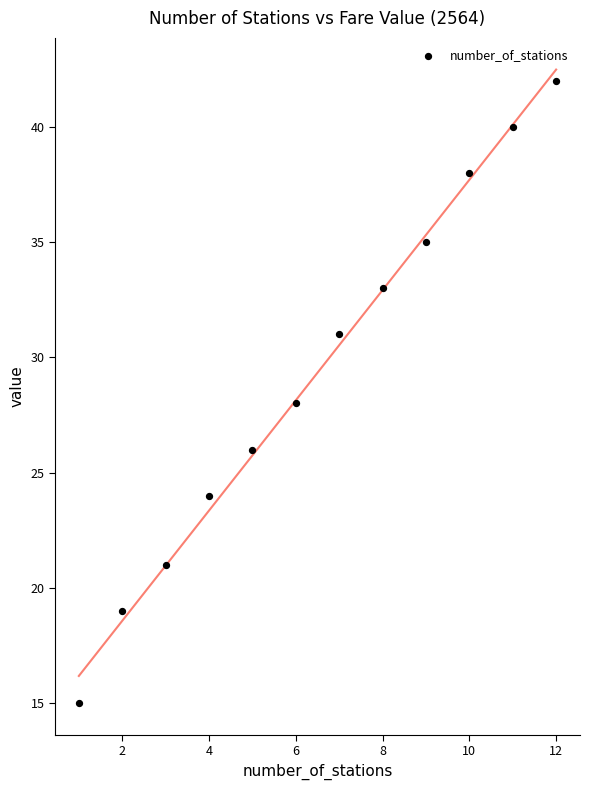

What is the range of X values (max minus min)?

11